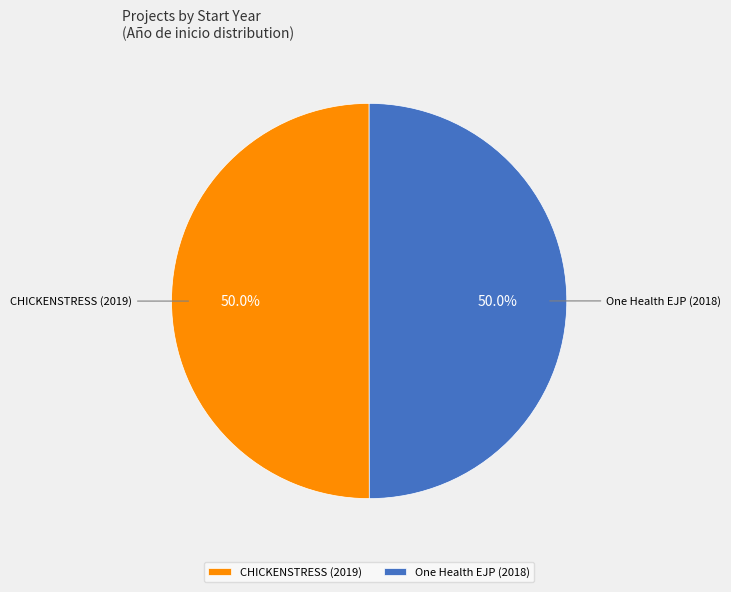

Approximately how many times larger is the value at CHICKENSTRESS (2019) compared to One Health EJP (2018)?

1.0